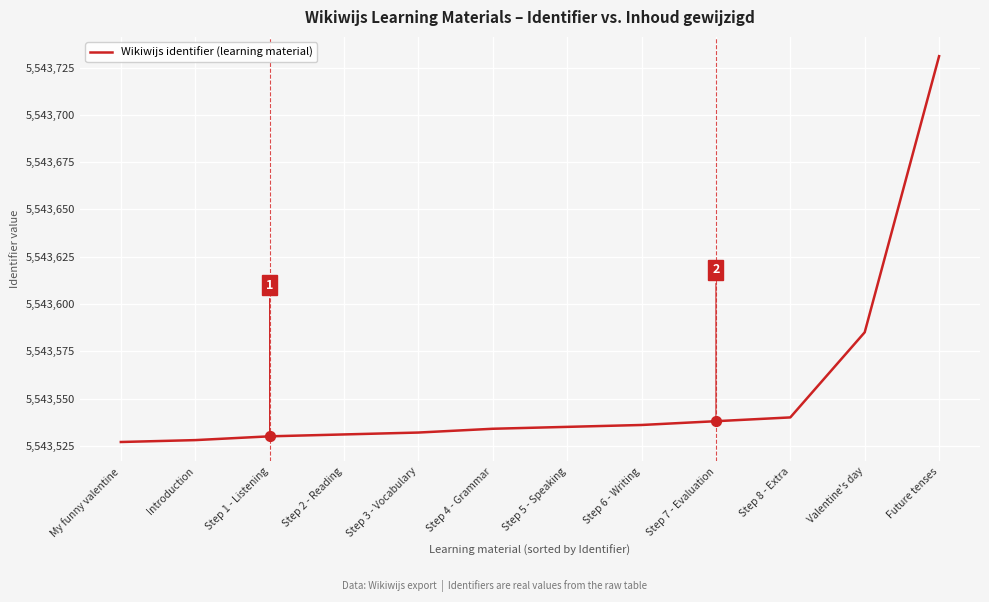

Which has a higher value, Step 2 - Reading or Future tenses?

Future tenses